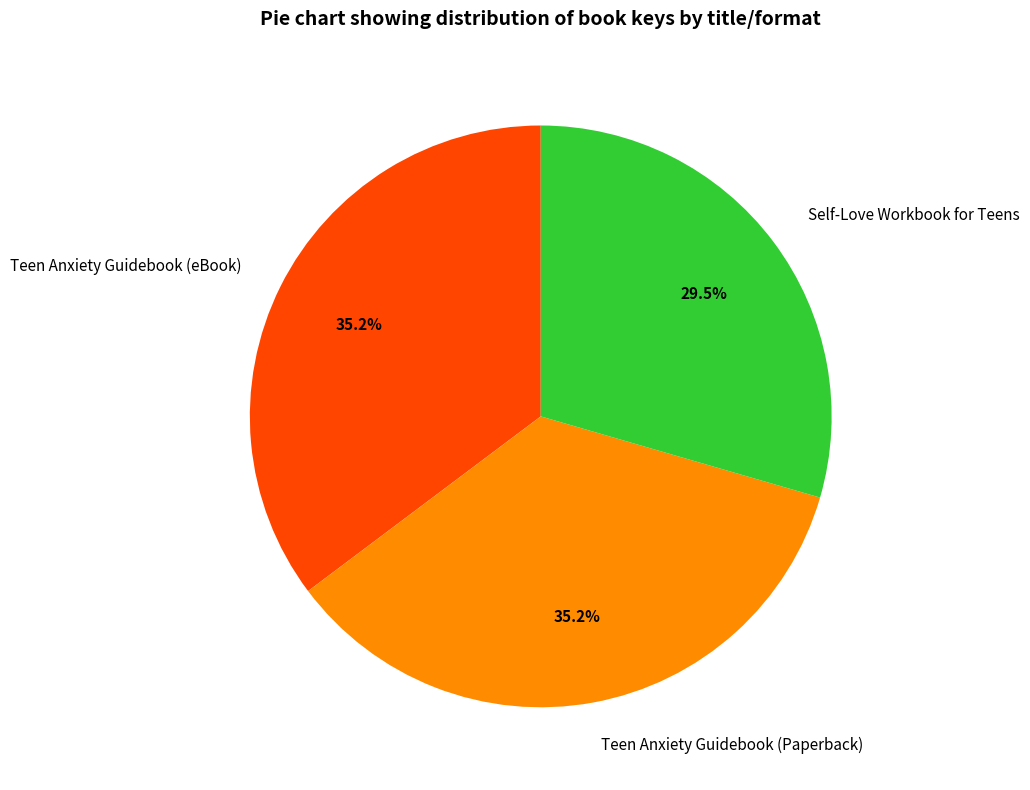

Does any single category account for the majority?

No